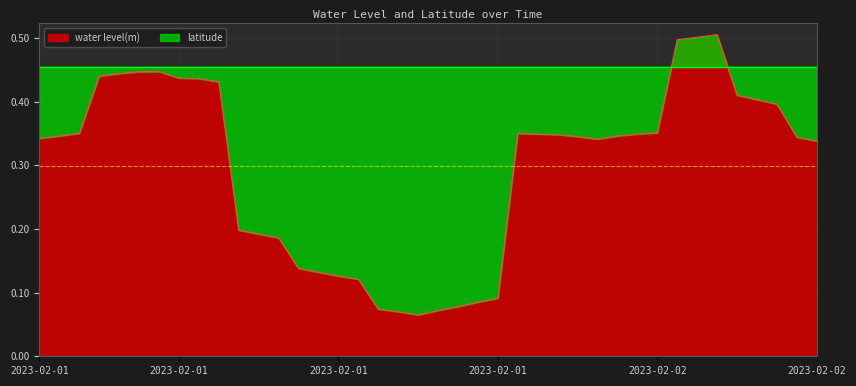

What is the label of the 31st point from the left?

2023-02-02T00:54